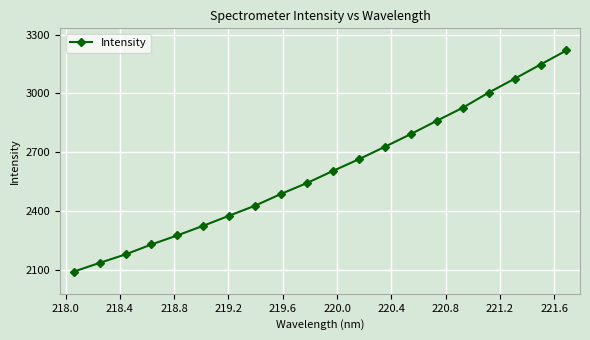

Reading left to right, extract all data points from this chart.

2089.5	2134.3	2177.6	2228.5	2274.9	2324.0	2375.5	2426.8	2486.7	2542.5	2604.0	2663.6	2727.2	2792.1	2859.6	2926.1	3003.4	3074.1	3146.6	3218.6